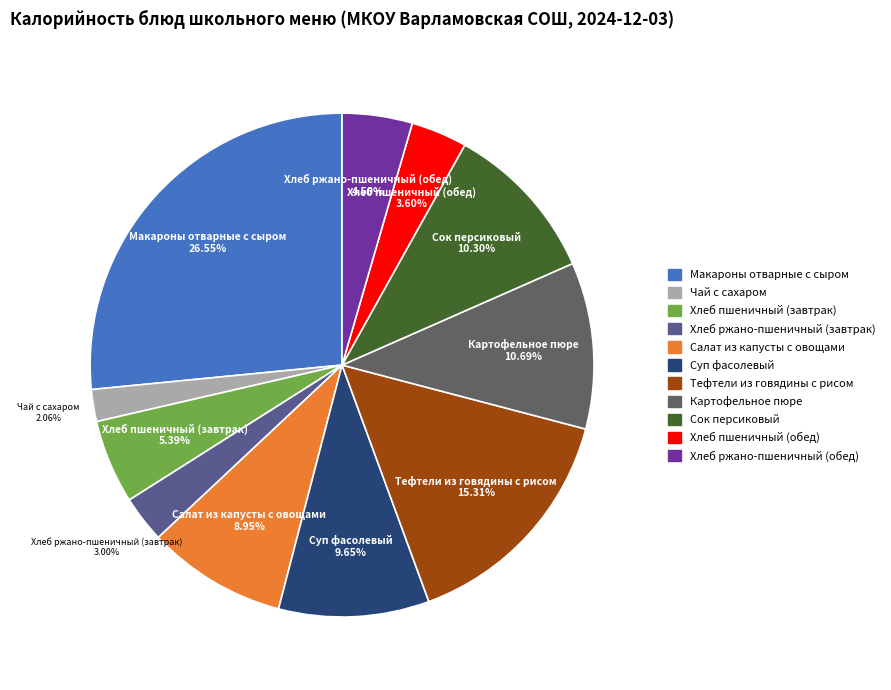

Which has a higher value, Хлеб пшеничный (завтрак) or Суп фасолевый?

Суп фасолевый